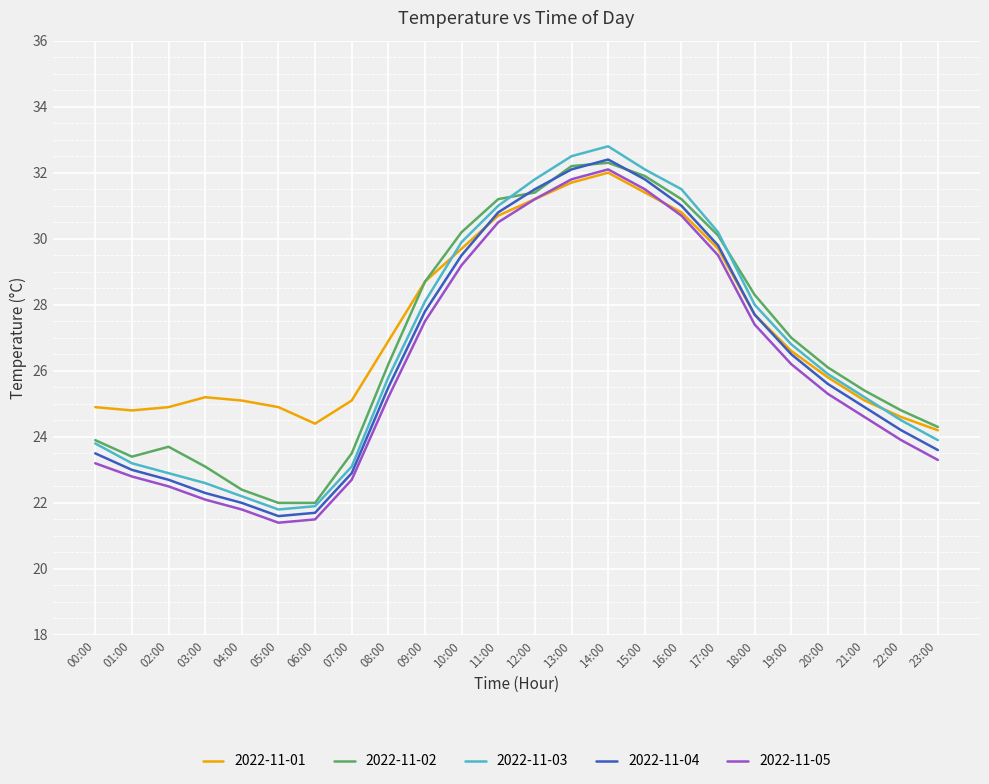

Which series has the largest range (max minus min)?

2022-11-03